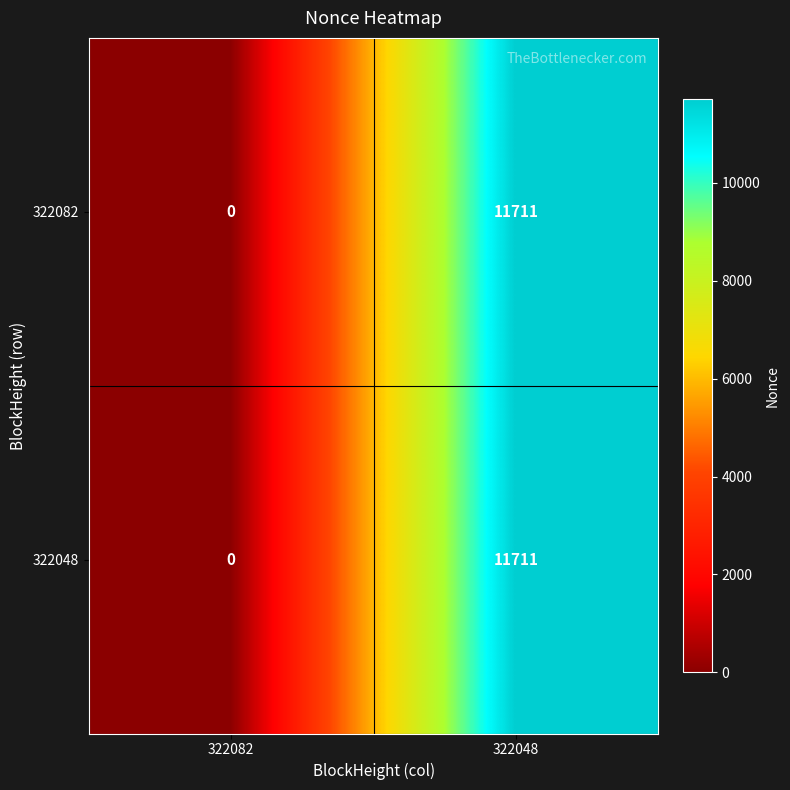

Rank the categories by 322048 value from highest to lowest.

322048, 322082